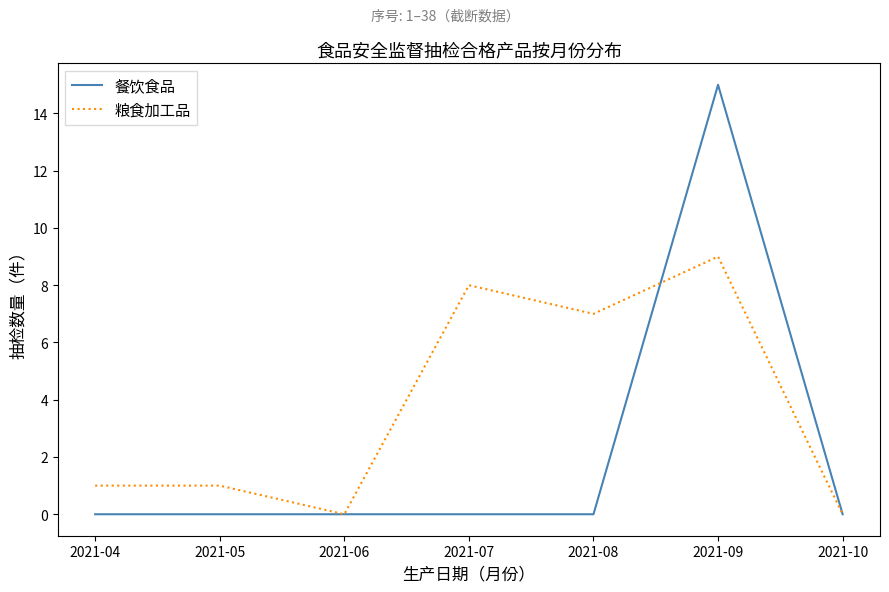

Is the value of 粮食加工品 at 2021-09 greater than the value of 餐饮食品 at 2021-08?

Yes